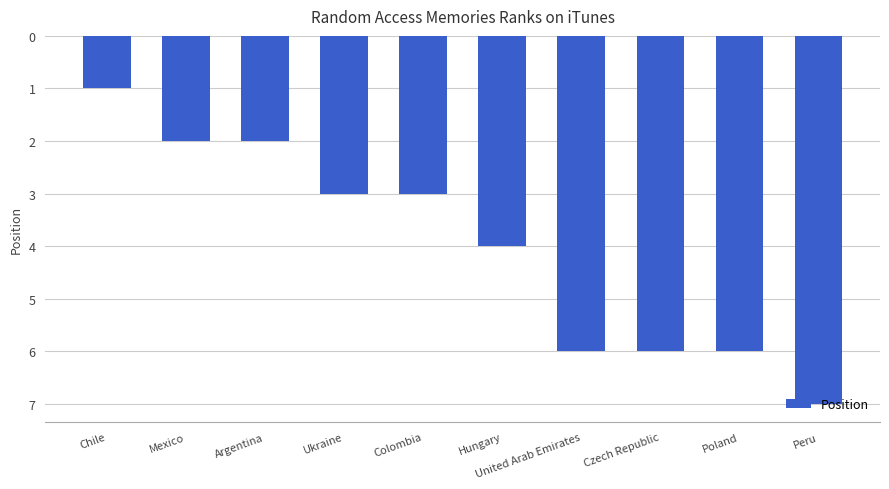

Approximately how many times larger is the value at Mexico compared to Argentina?

1.0